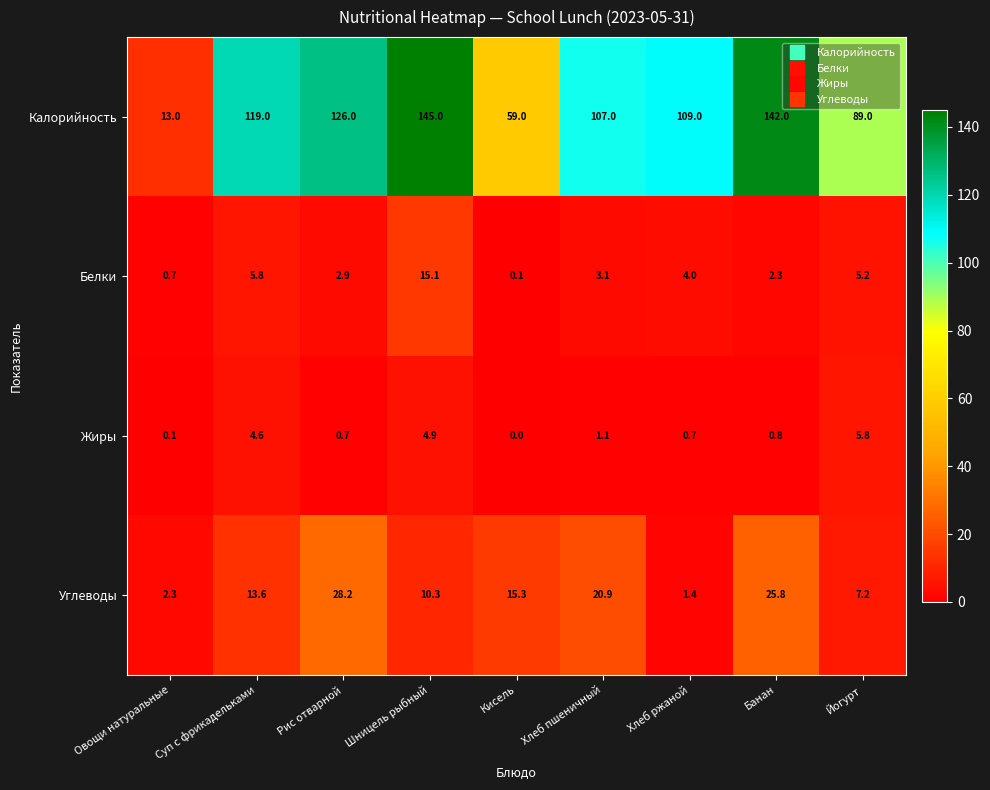

What is the average value of the Калорийность series?

101.0